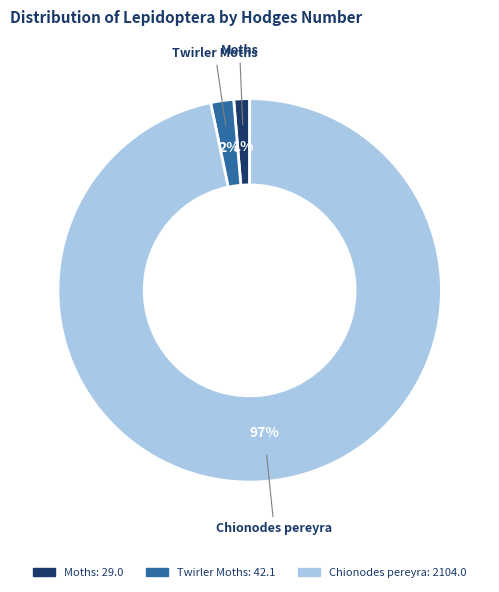

Is there any slice that represents more than half of the pie?

Yes